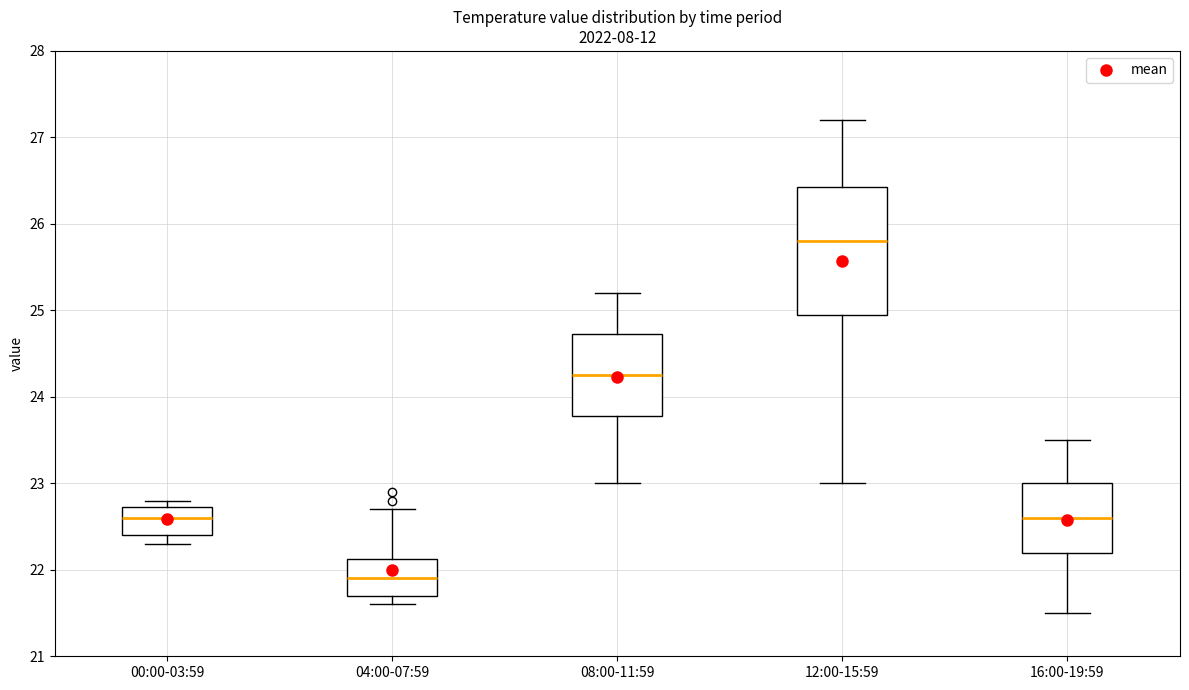

Which box's median line is the lowest?

04:00-07:59